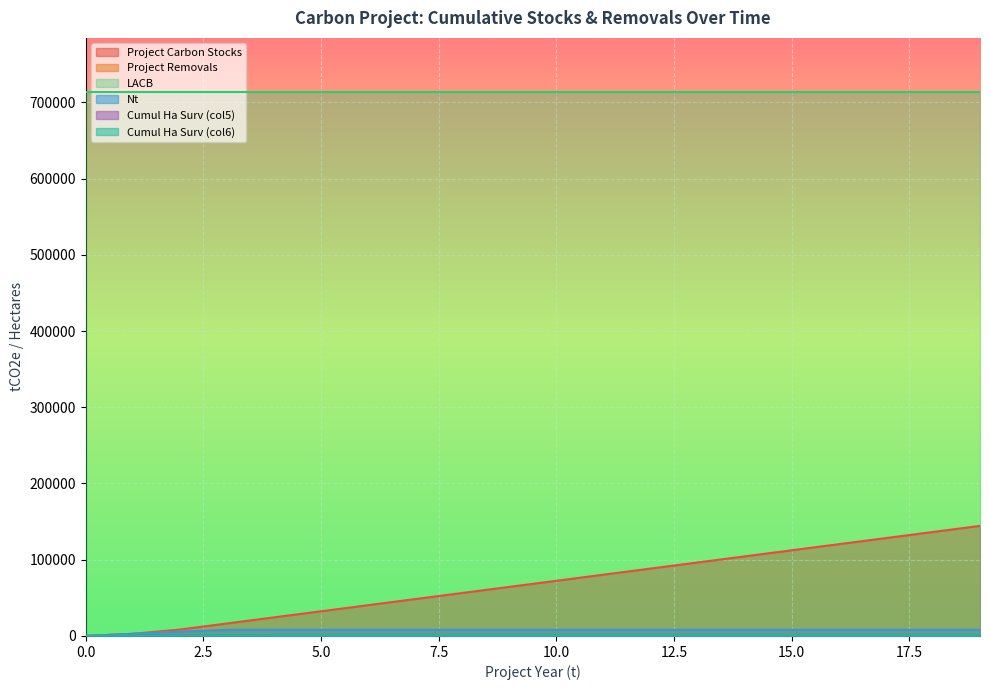

At which label is Cumul Ha Surv (col6) closest to 500?

1